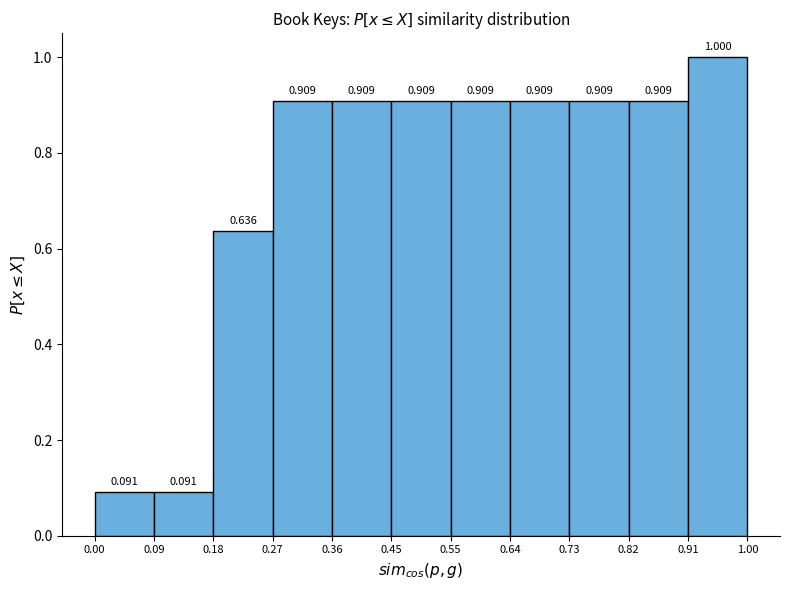

Reading left to right, transcribe this chart: for each bar, give the range it covers on the x-axis and its height.

0.00 to 0.09: 0.091
0.09 to 0.18: 0.091
0.18 to 0.27: 0.636
0.27 to 0.36: 0.909
0.36 to 0.45: 0.909
0.45 to 0.55: 0.909
0.55 to 0.64: 0.909
0.64 to 0.73: 0.909
0.73 to 0.82: 0.909
0.82 to 0.91: 0.909
0.91 to 1.00: 1.000